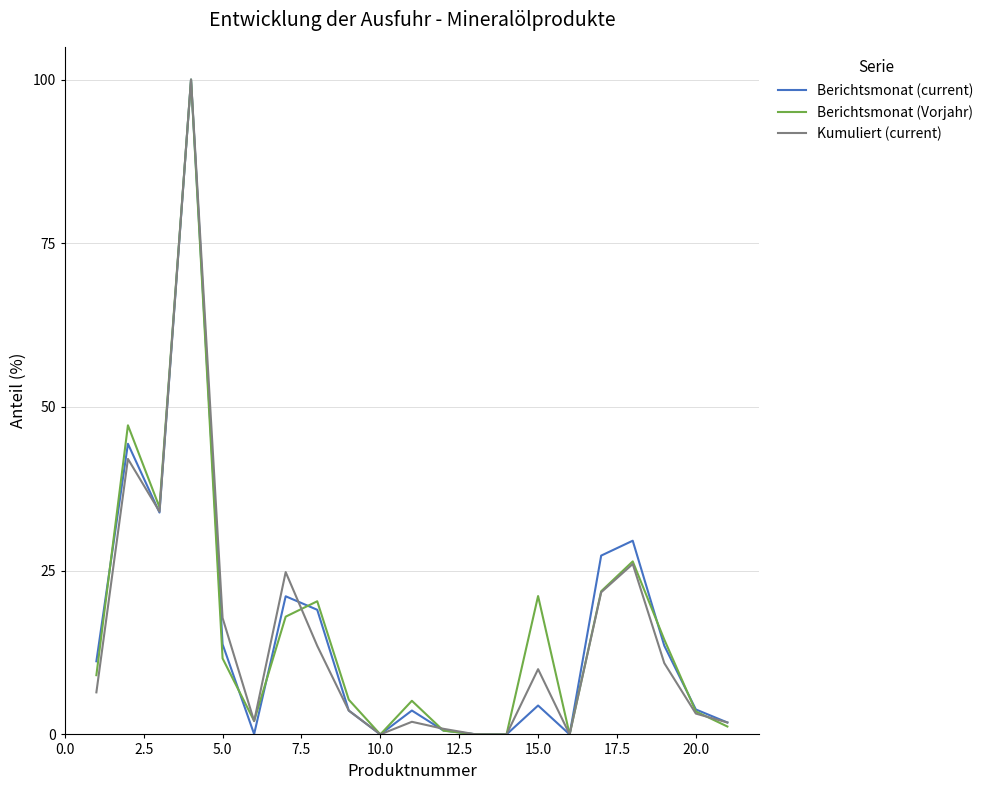

What is the maximum value for Berichtsmonat (current)?

100.0